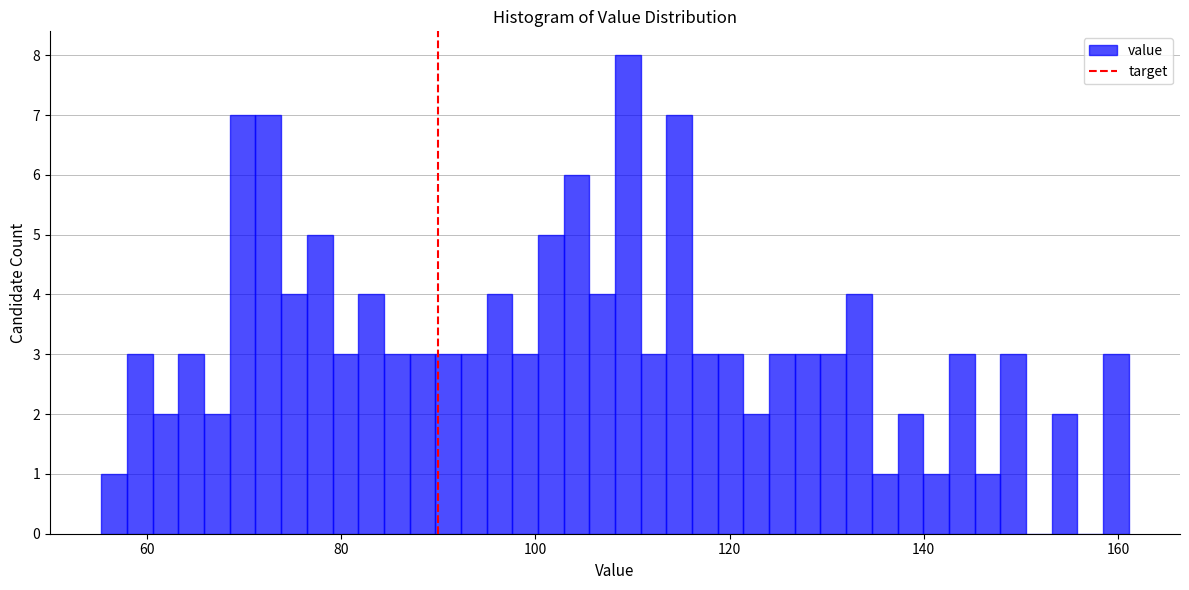

Around what value on the x-axis is the tallest bar? Give the approximate position of its centre, as read against the axis.

110